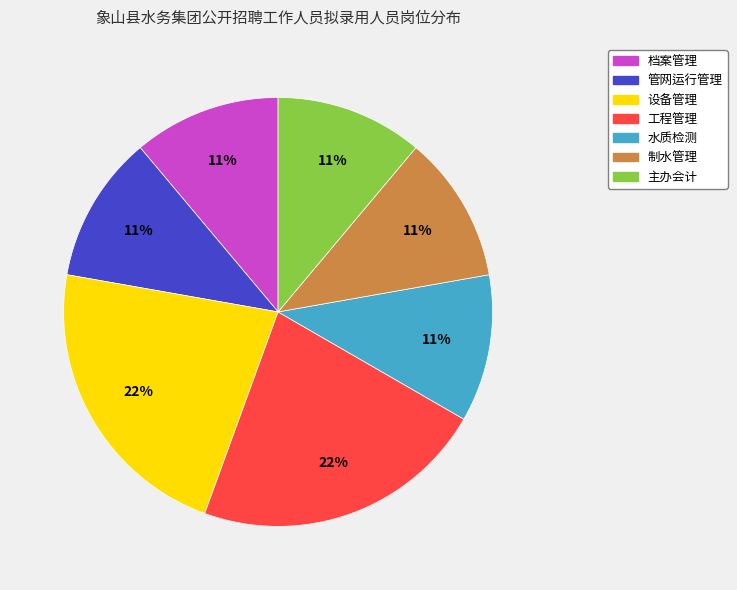

True or false: 设备管理 accounts for 22% of the total.

True